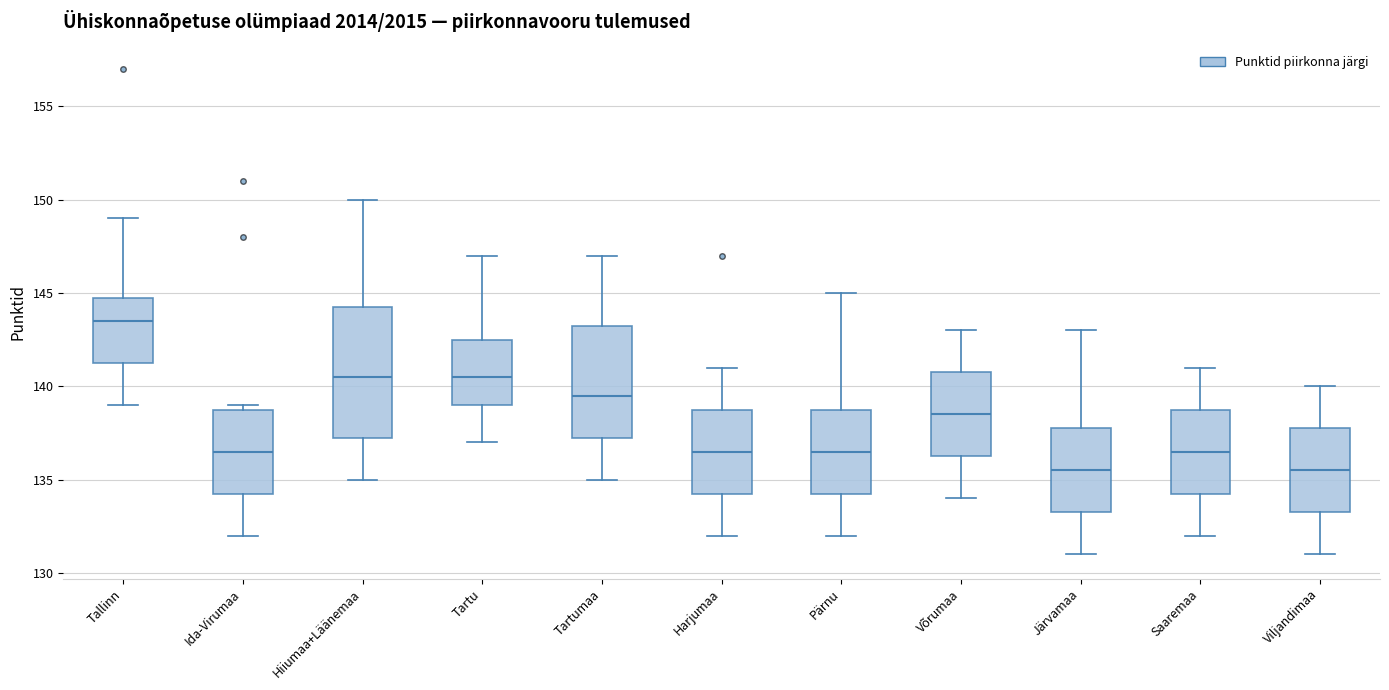

Where is the lower edge of the box for Ida-Virumaa on the y-axis? The values are not printed on the chart, so give them approximately, as read against the axis.

134.5